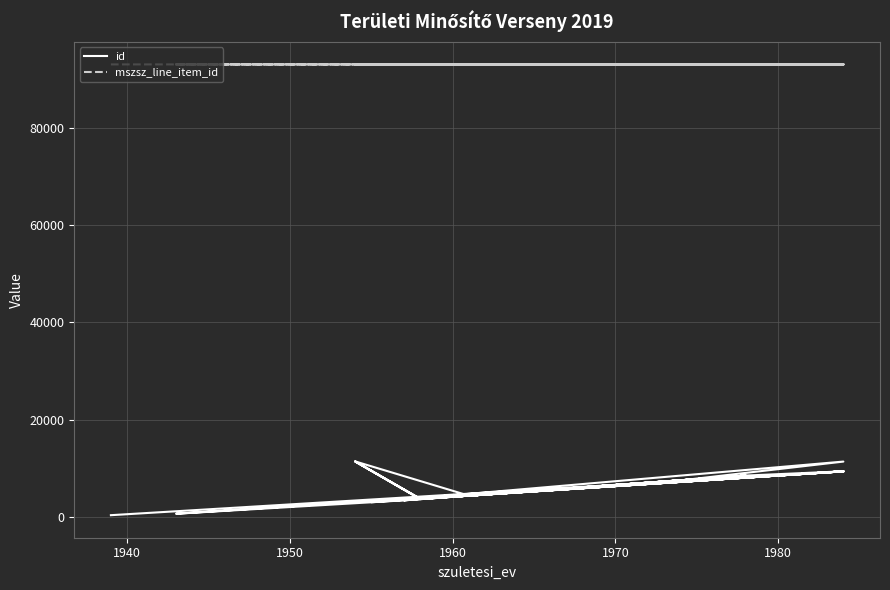

How many data points in mszsz_line_item_id are less than 93058?

6